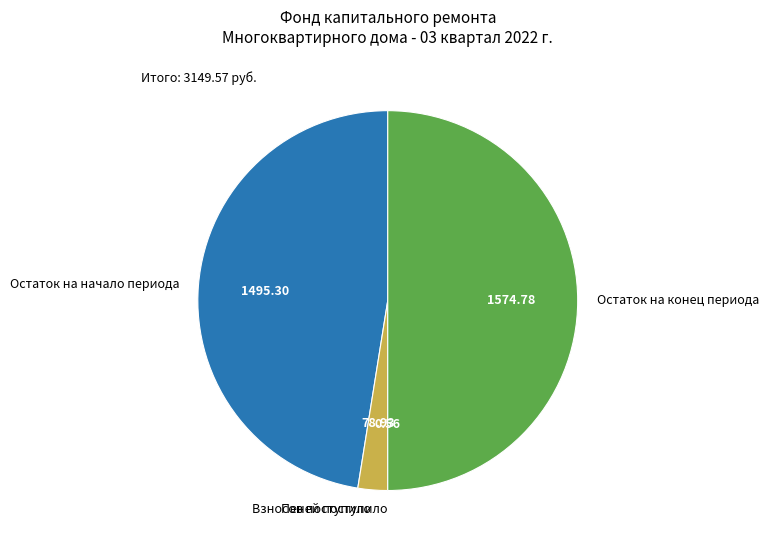

Which slice is the largest?

Остаток на конец периода